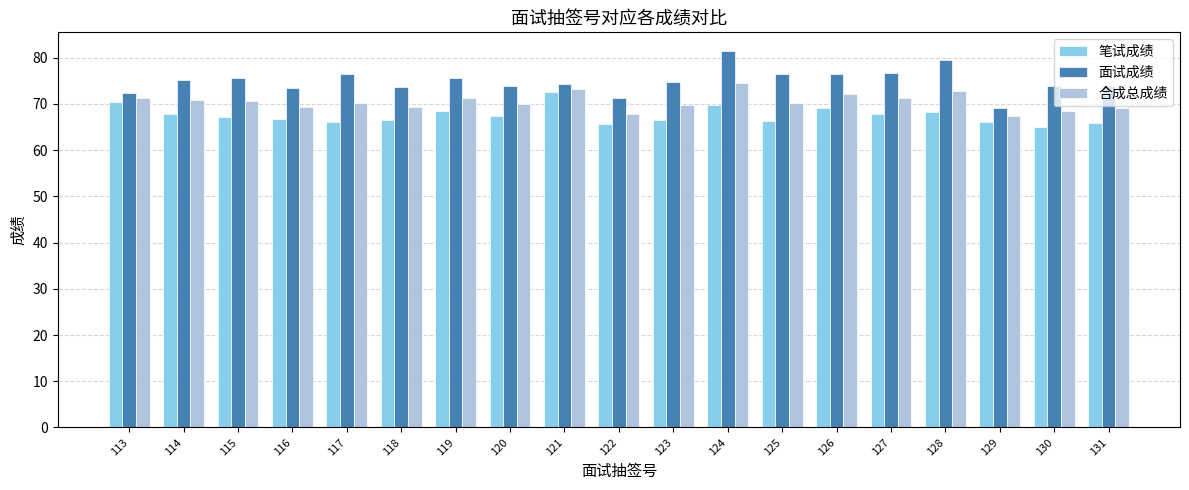

Is the value of 笔试成绩 at 114 greater than the value of 合成总成绩 at 131?

No